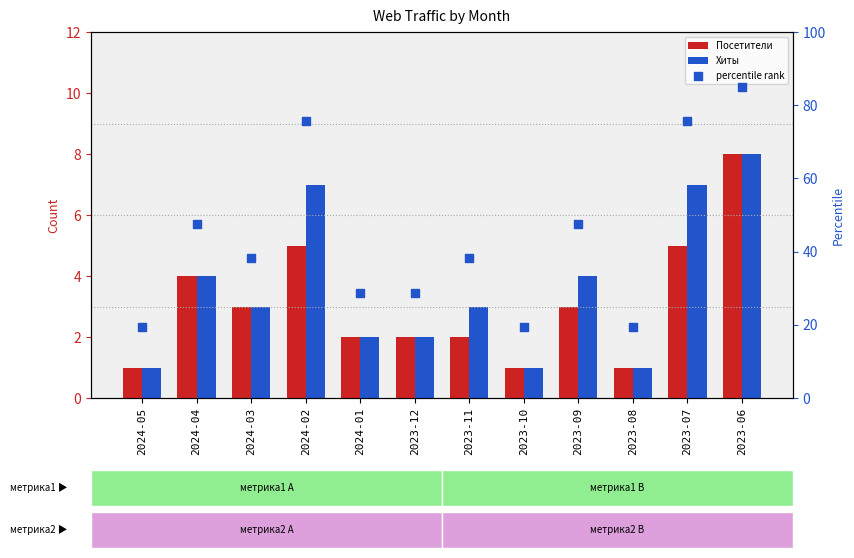

Which series contains the highest Y value?

percentile rank